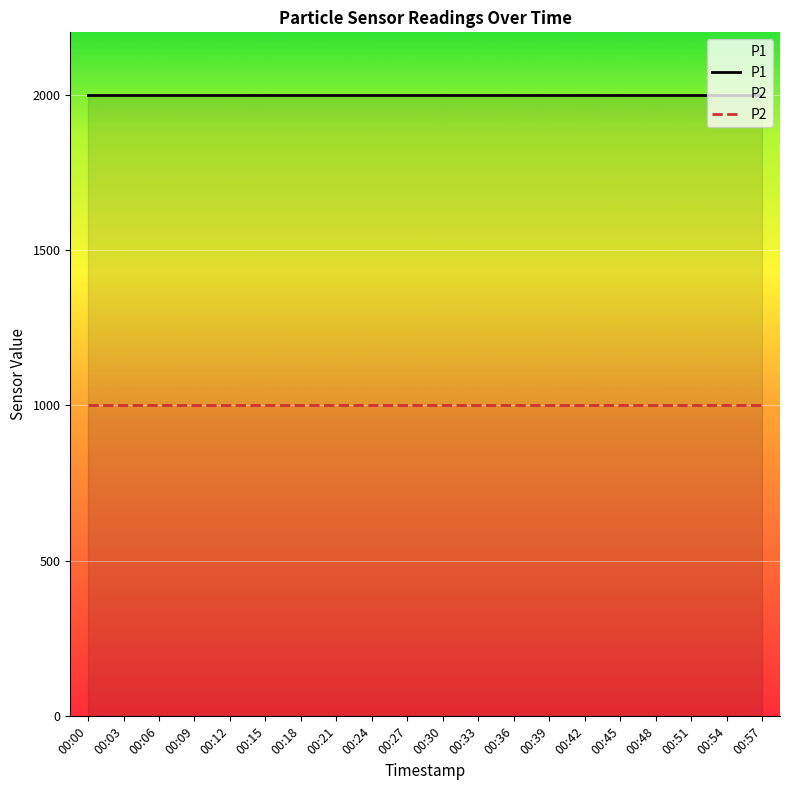

At which category is the sum across all series the highest?

00:00